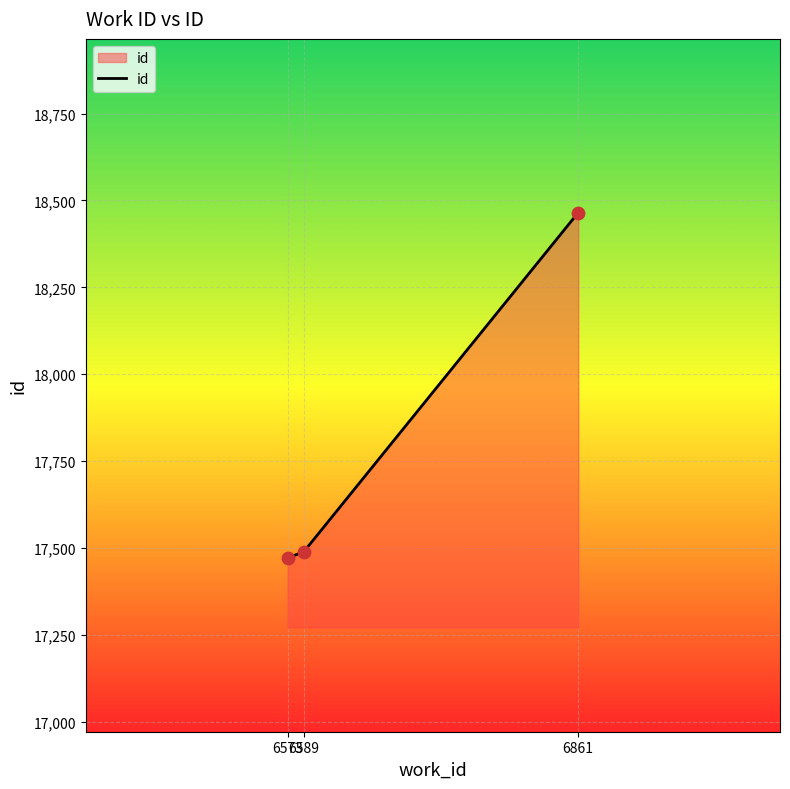

What is the ratio of the value at 6861 to the value at 6573?

1.1